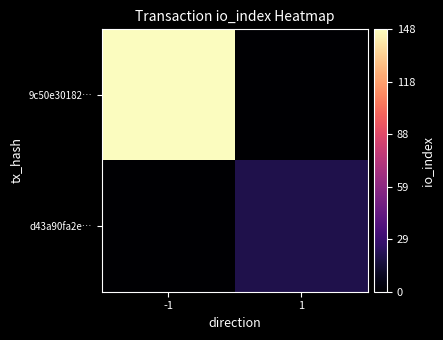

What is the total value across all series at -1?

148